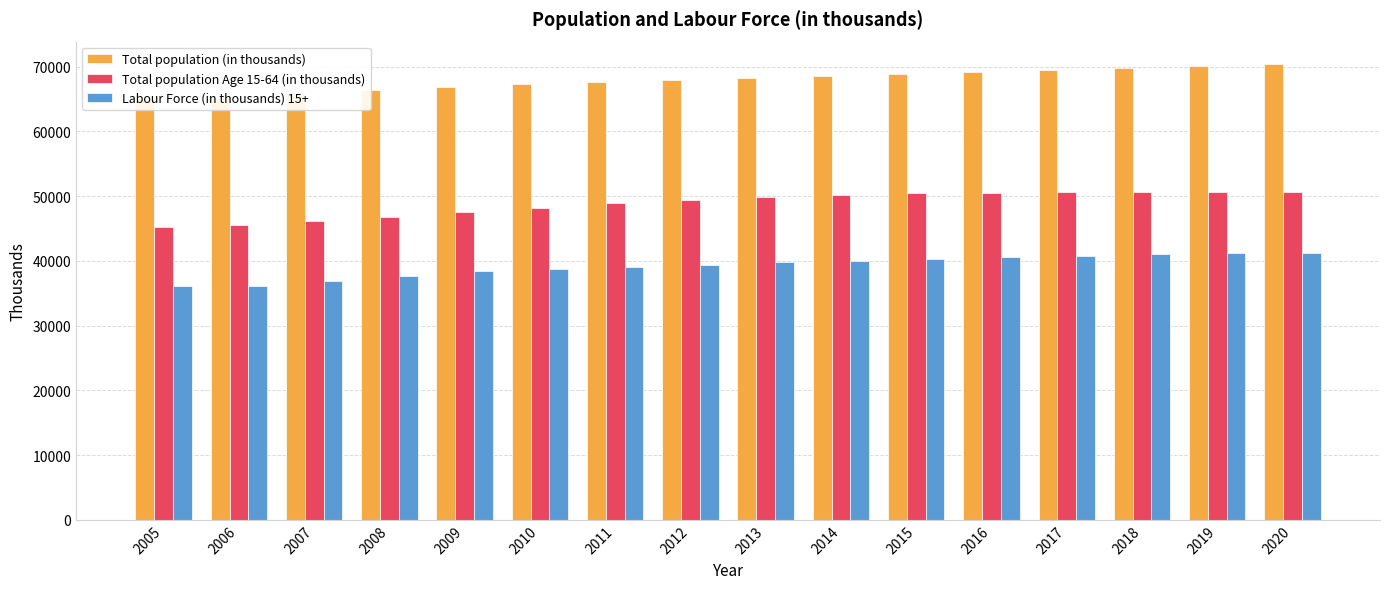

What is the difference between the highest and lowest values at 2016?

28656.3